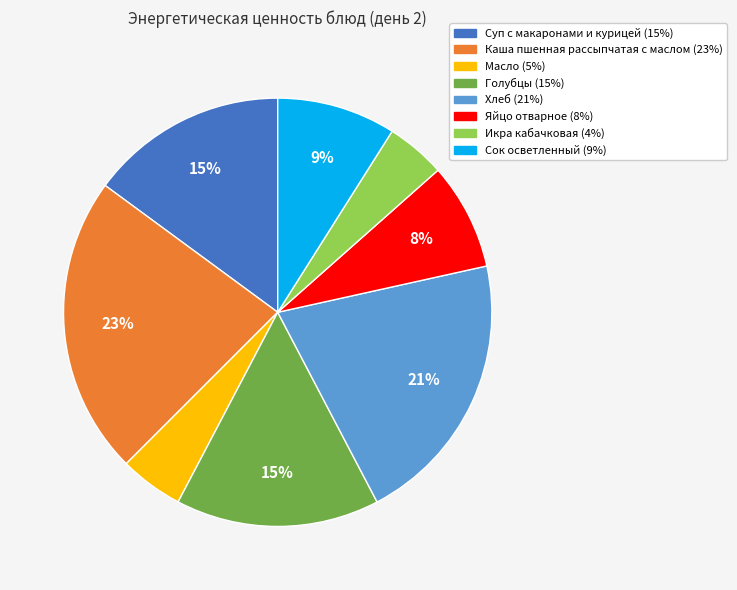

Does Голубцы represent more than half of the total?

No